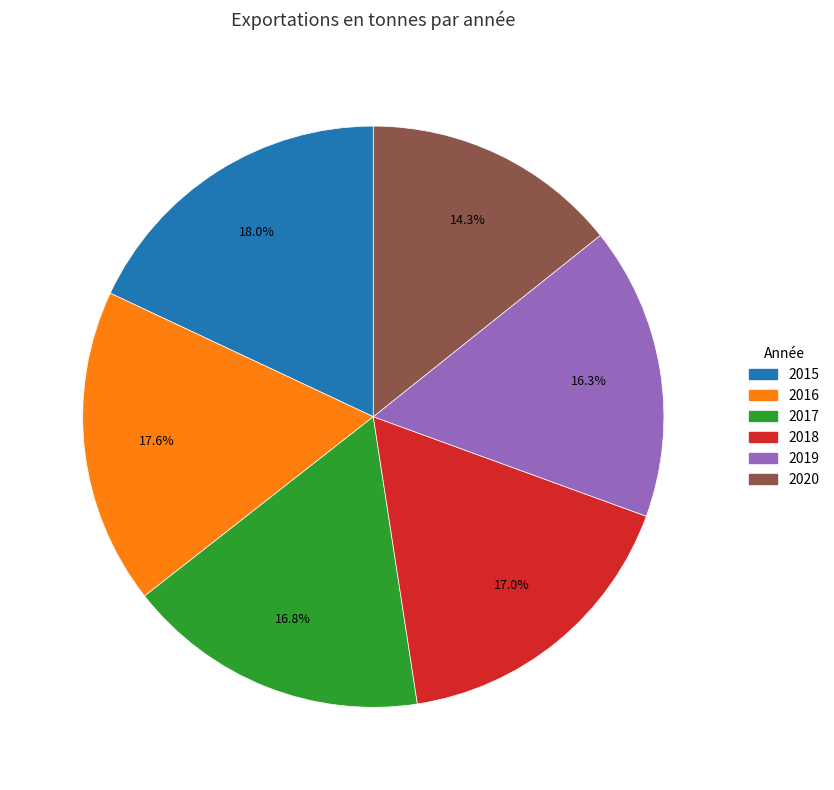

To the nearest percent, what is the average slice percentage?

17%